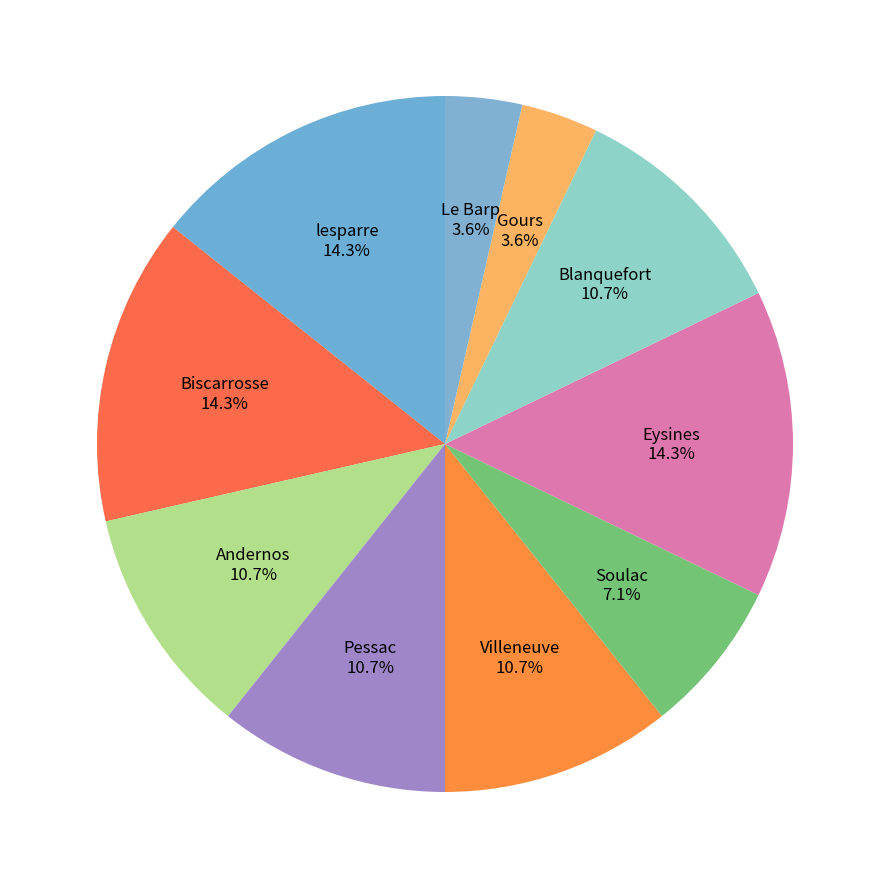

Is there any slice that represents more than half of the pie?

No